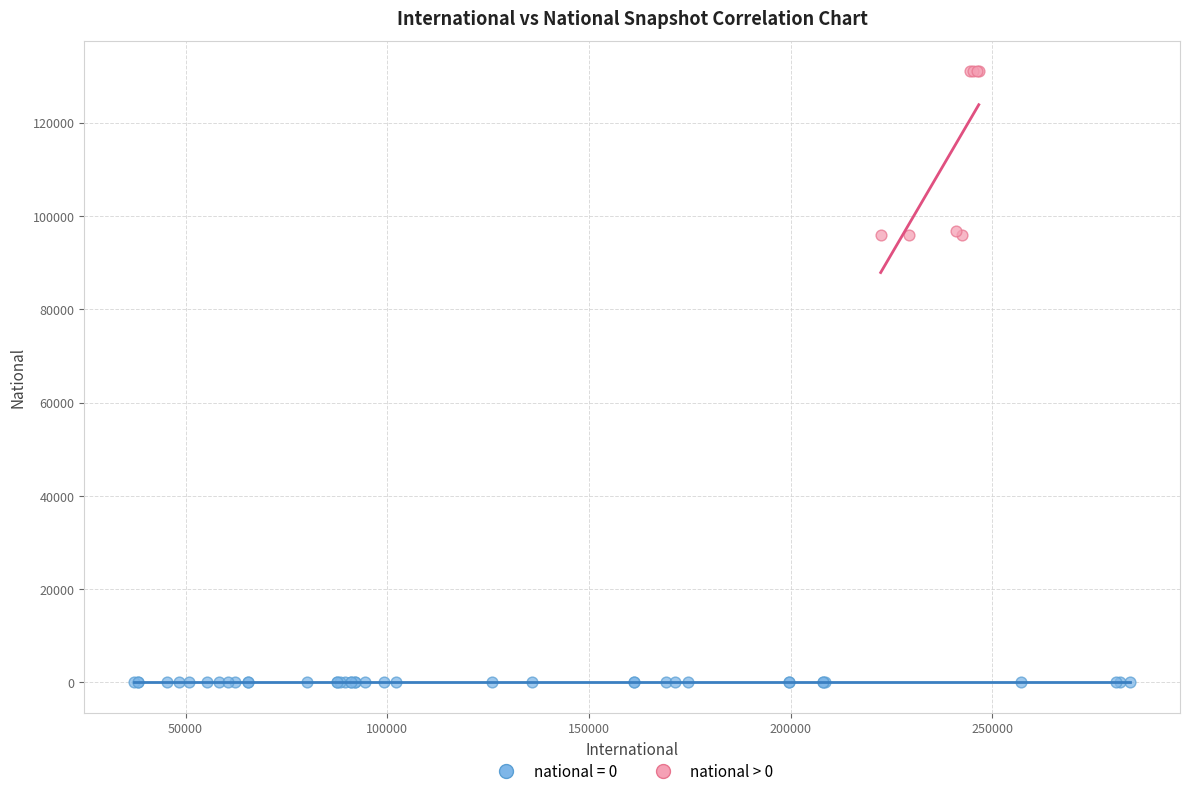

Which series reaches the maximum Y coordinate?

national > 0